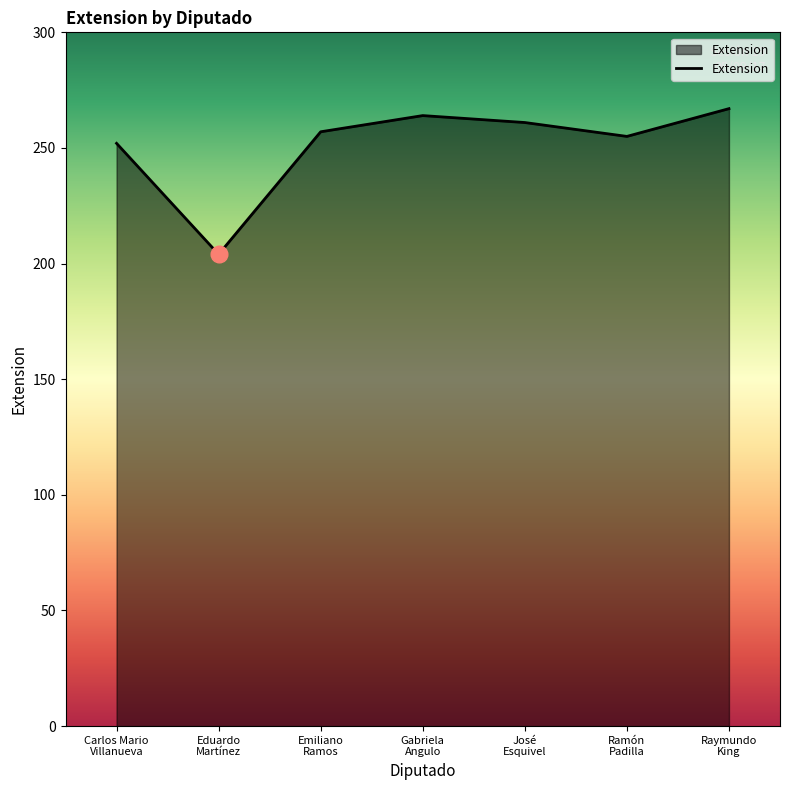

True or false: there are more than 2 points higher than both neighbors.

False